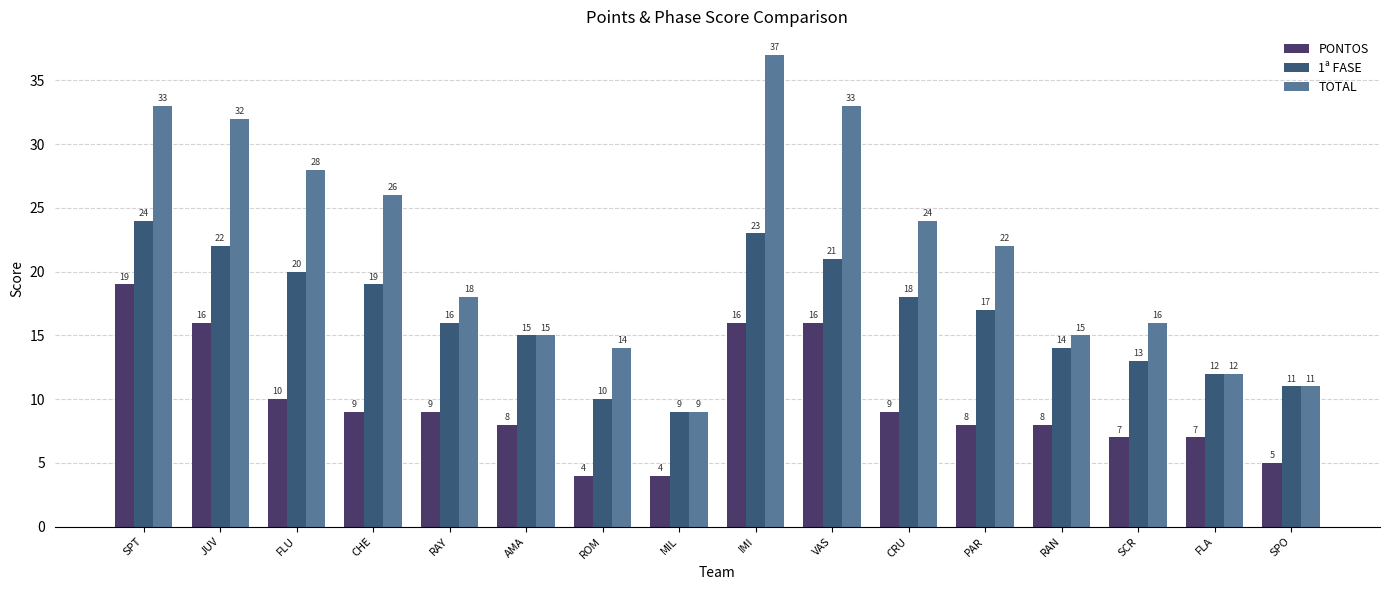

Is the value of 1ª FASE at VAS greater than the value of PONTOS at VAS?

Yes